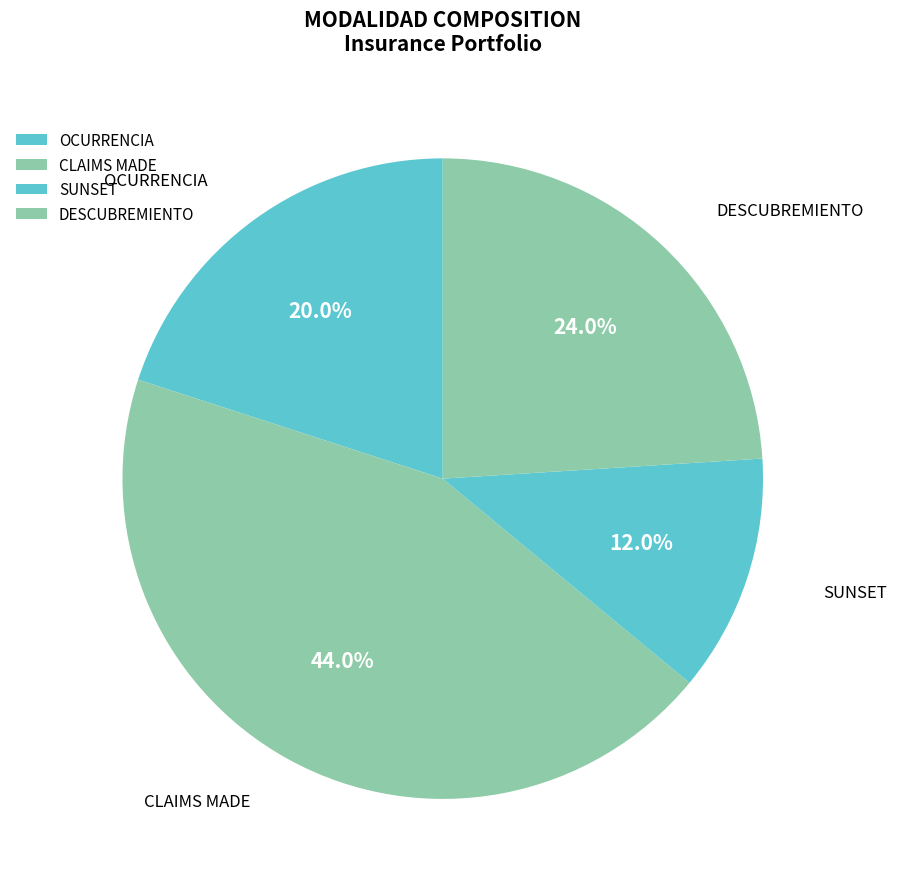

How many slices are in this pie chart?

4